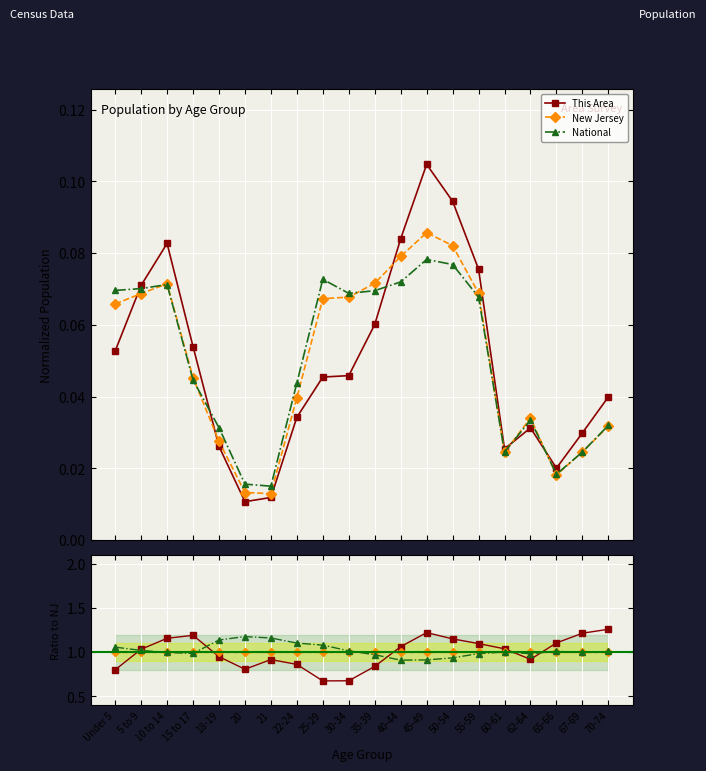

Reading left to right, extract all data points from this chart.

This Area: 0.8	1.0	1.2	1.2	0.9	0.8	0.9	0.9	0.7	0.7	0.8	1.1	1.2	1.2	1.1	1.0	0.9	1.1	1.2	1.3
New Jersey: 1.0	1.0	1.0	1.0	1.0	1.0	1.0	1.0	1.0	1.0	1.0	1.0	1.0	1.0	1.0	1.0	1.0	1.0	1.0	1.0
National: 1.1	1.0	1.0	1.0	1.1	1.2	1.2	1.1	1.1	1.0	1.0	0.9	0.9	0.9	1.0	1.0	1.0	1.0	1.0	1.0